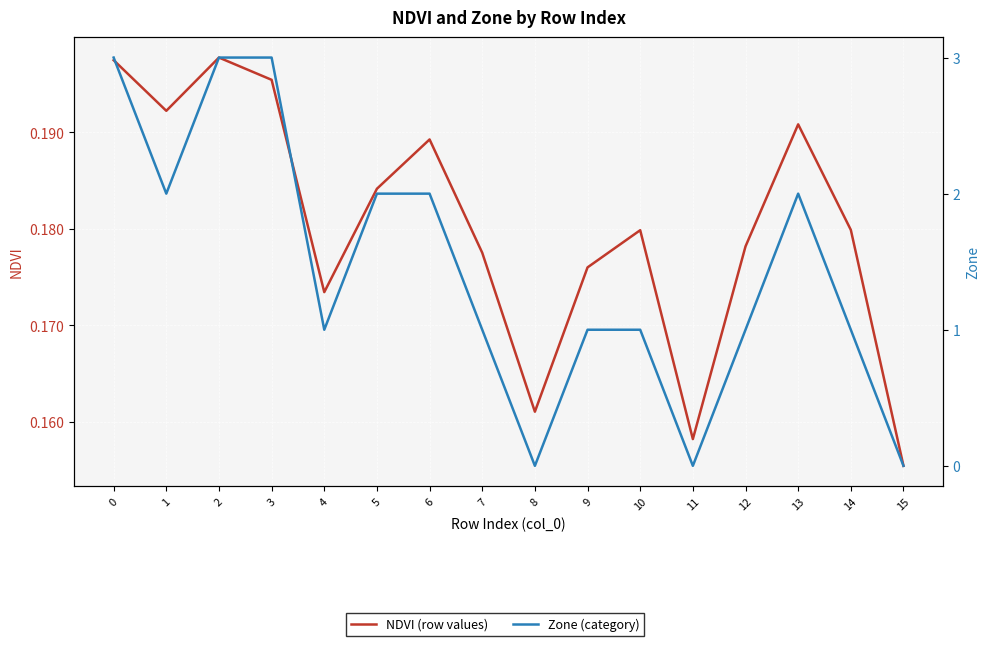

What is the value of the NDVI (row values) point at the 9th from the left?

0.2